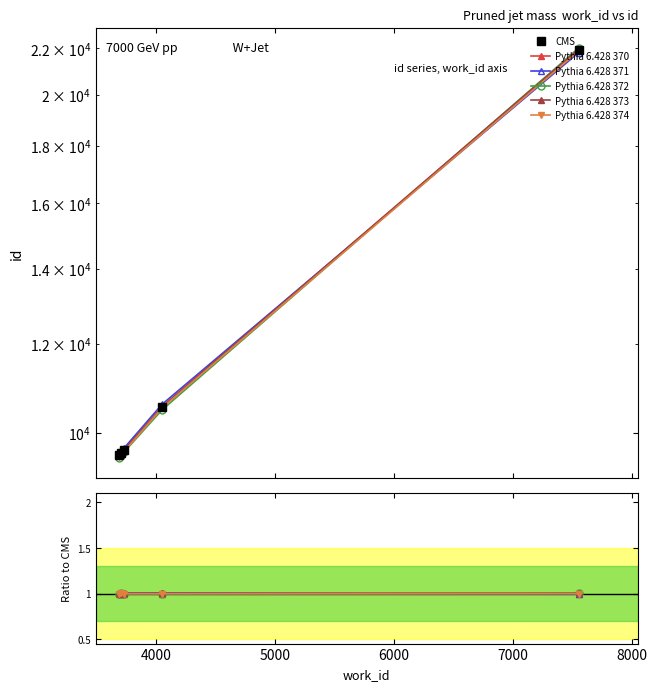

List the series in order of their peak value, lowest first.

Pythia 6.428 370, Pythia 6.428 374, Pythia 6.428 373, Pythia 6.428 372, Pythia 6.428 371, CMS